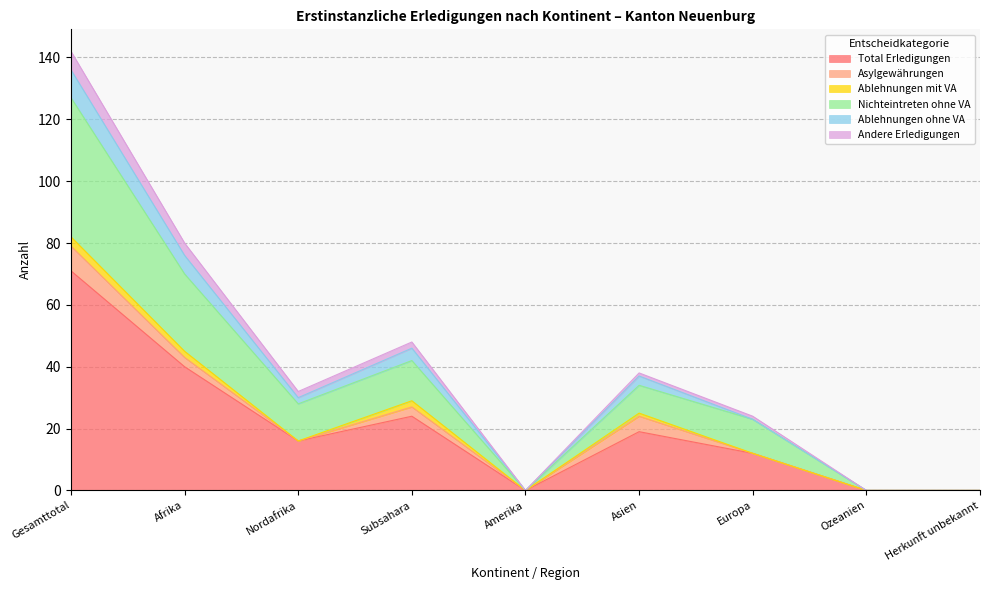

True or false: Total Erledigungen and Ablehnungen ohne VA cross at least once.

False